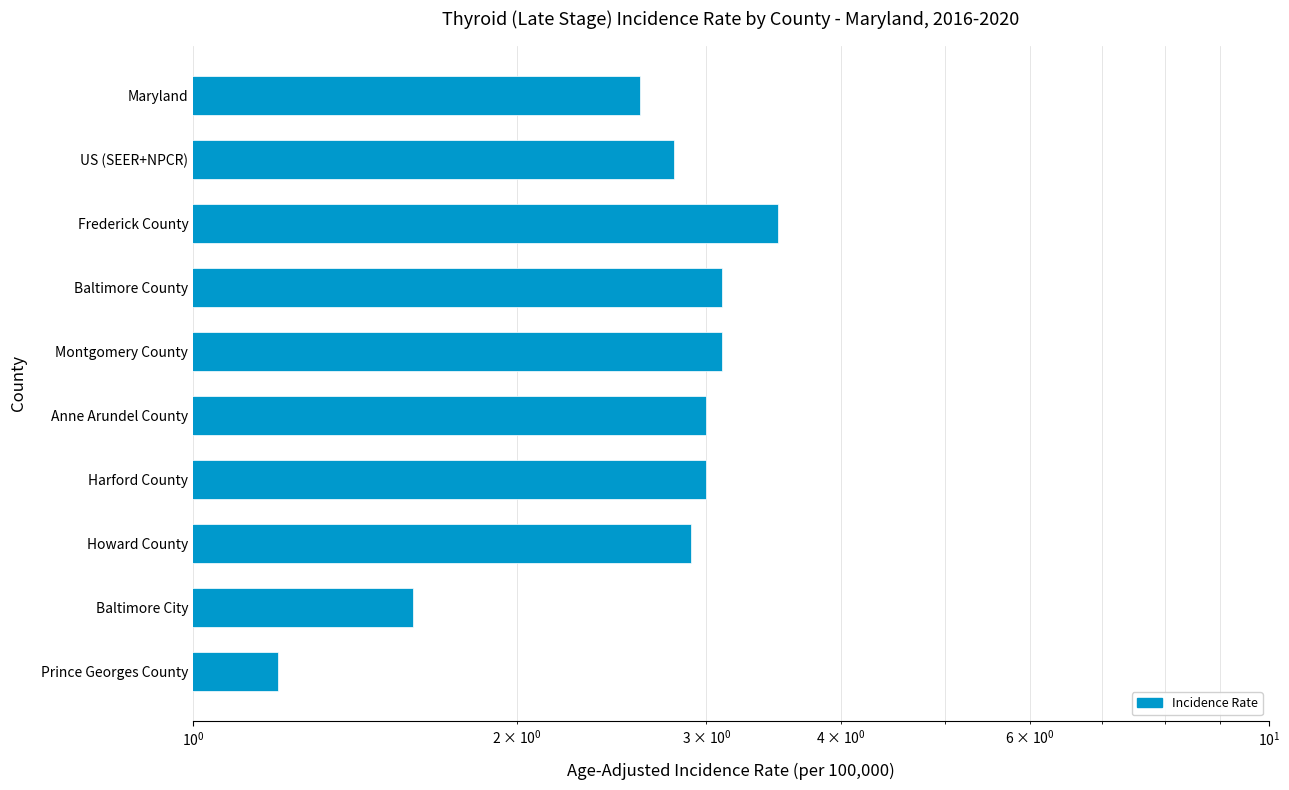

Count the number of data series in this chart.

1